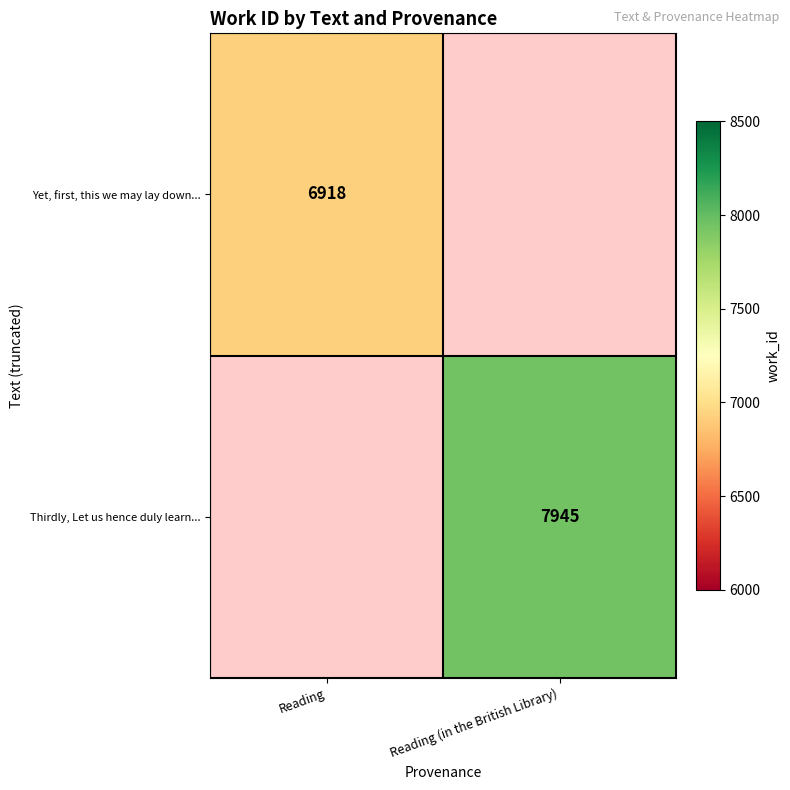

The value of Yet, first, this we may lay down... at Reading is 6918. True or false?

True